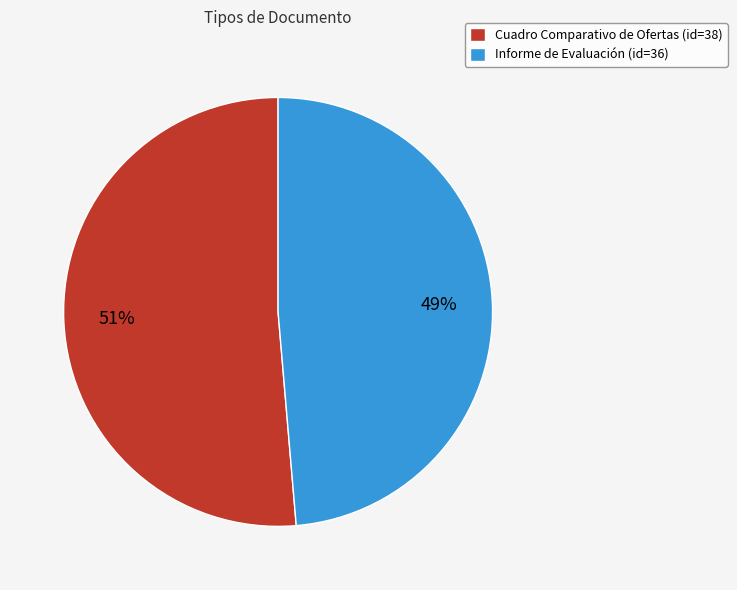

How many segments does this pie chart have?

2